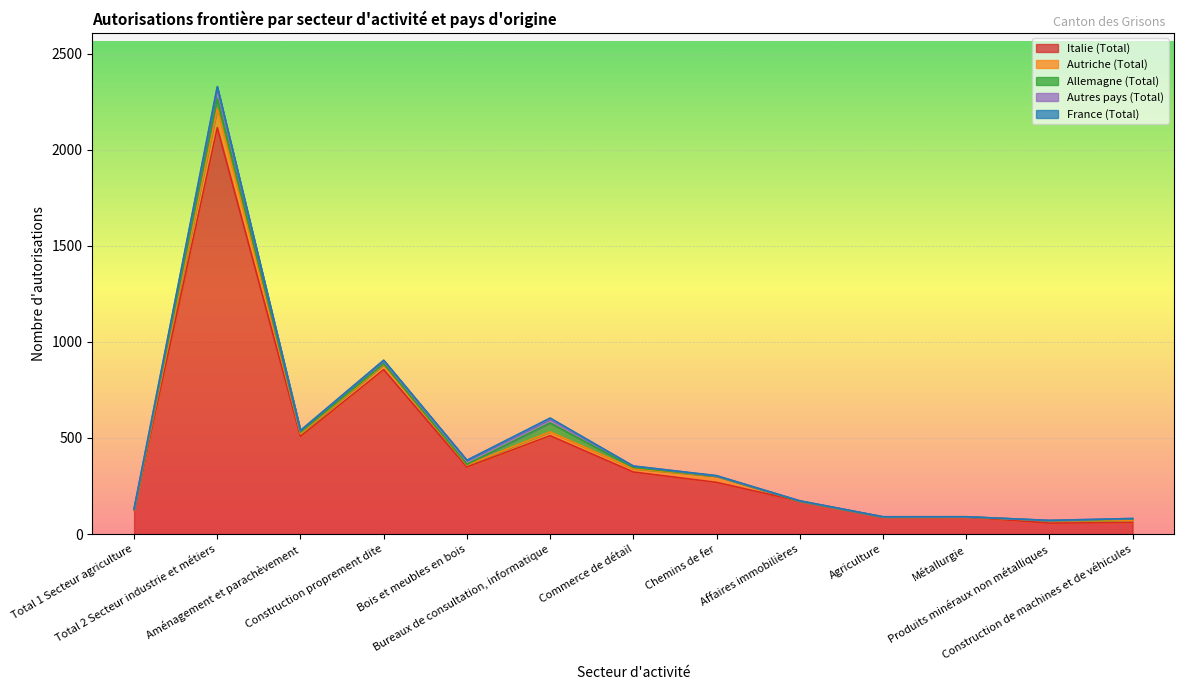

At which category does France (Total) reach its first local valley?

Aménagement et parachèvement